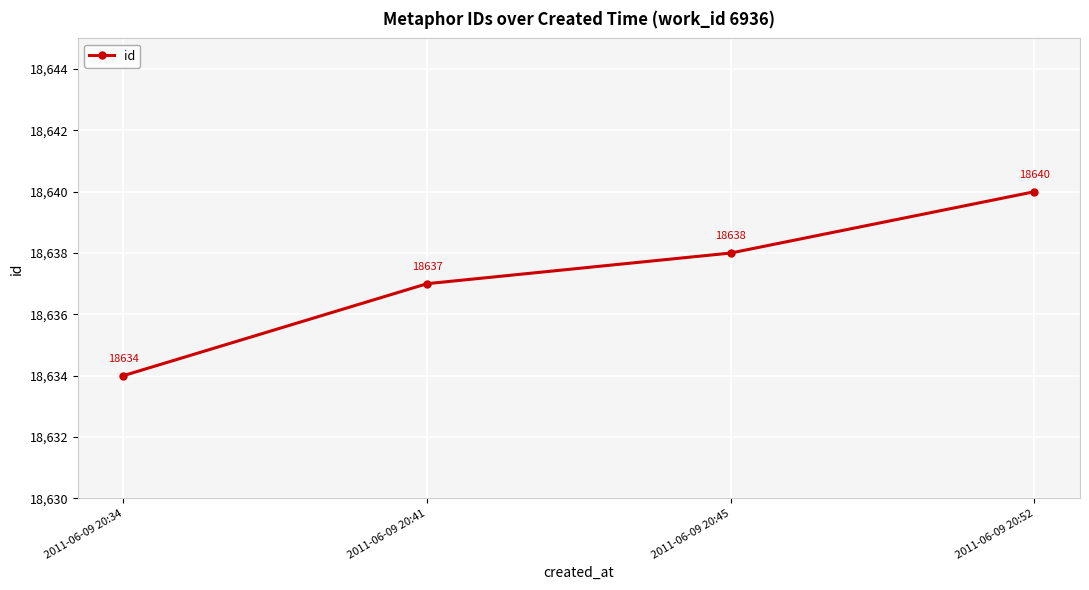

How many series are shown in this chart?

1